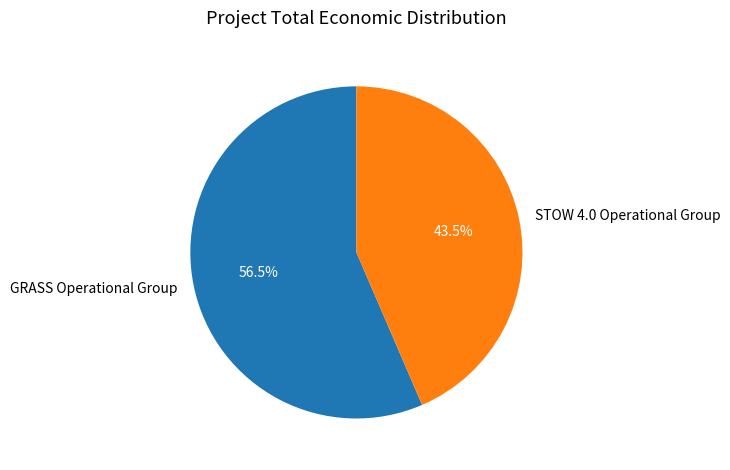

Is the sum of STOW 4.0 Operational Group and GRASS Operational Group greater than half?

Yes